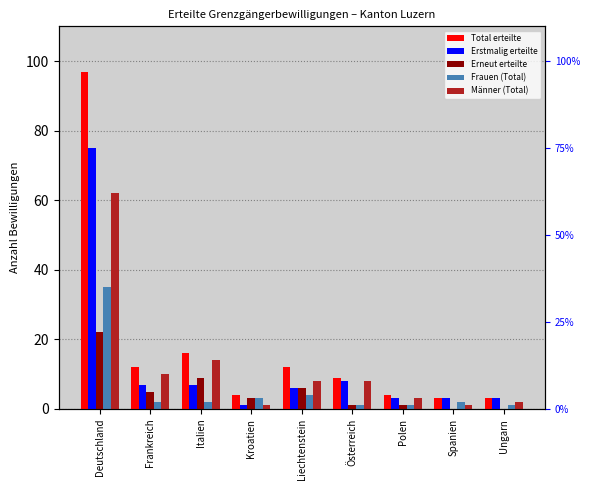

Which category has the lowest value across all series?

Spanien